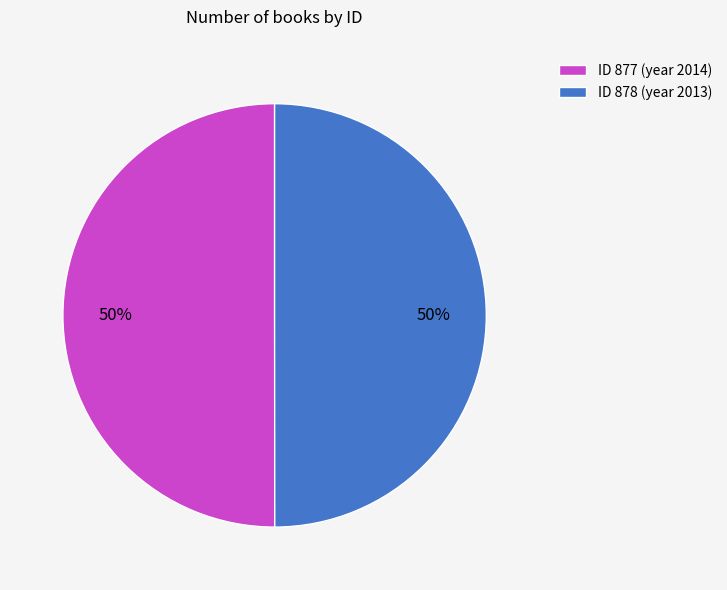

Is it true that ID 877 (year 2014) is 50% of the pie?

True